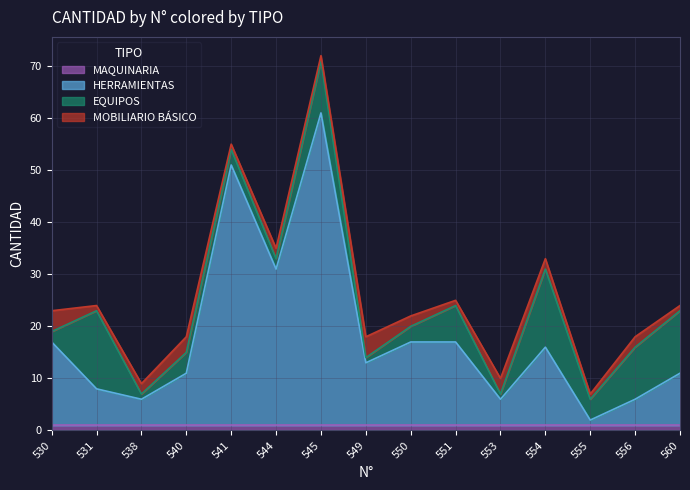

What is the total value across all series at 541?

55